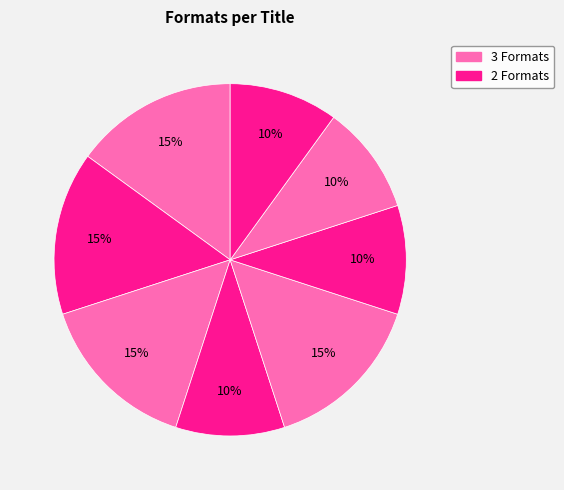

Does any single category account for the majority?

No